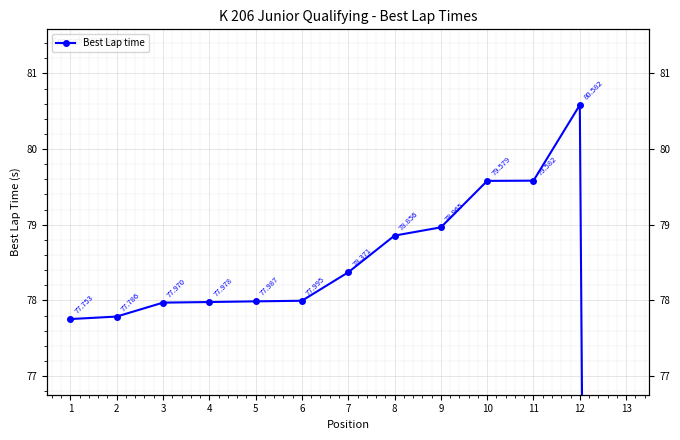

The value at 6 is 78.0. True or false?

True